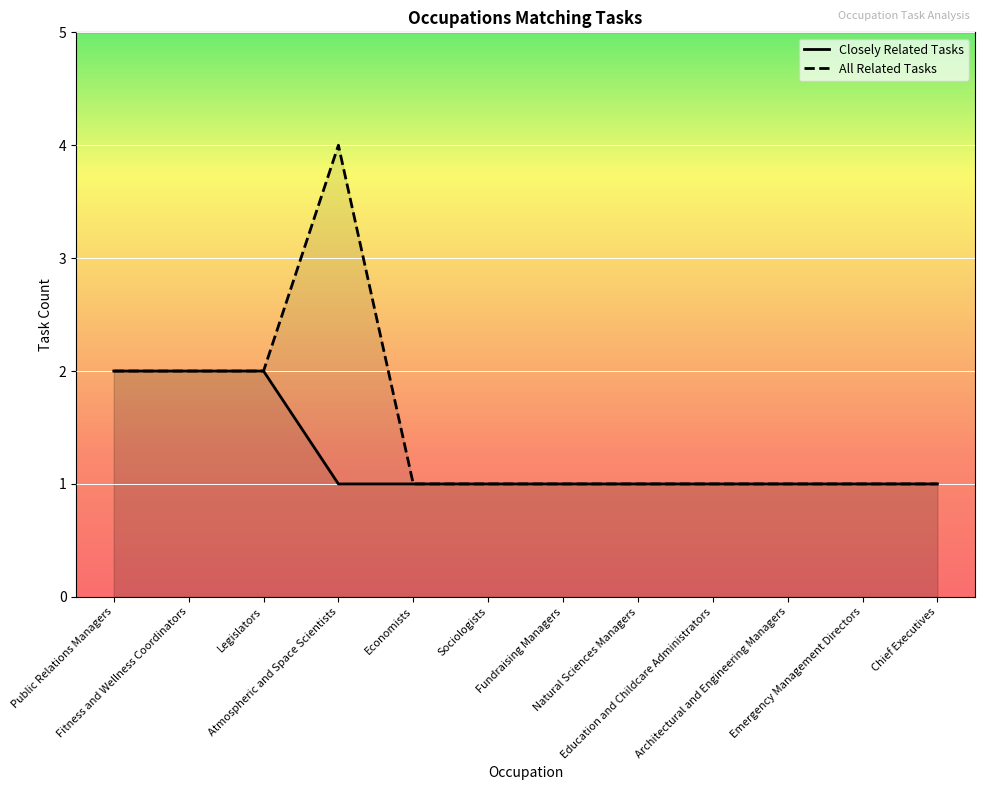

Reading left to right, list all the values displayed in this chart.

Closely Related Tasks: 2	2	2	1	1	1	1	1	1	1	1	1
All Related Tasks: 2	2	2	4	1	1	1	1	1	1	1	1